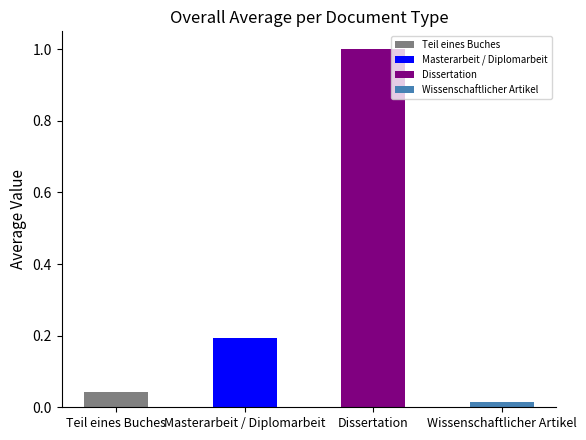

Rank the categories by value from highest to lowest.

Dissertation, Masterarbeit / Diplomarbeit, Teil eines Buches, Wissenschaftlicher Artikel